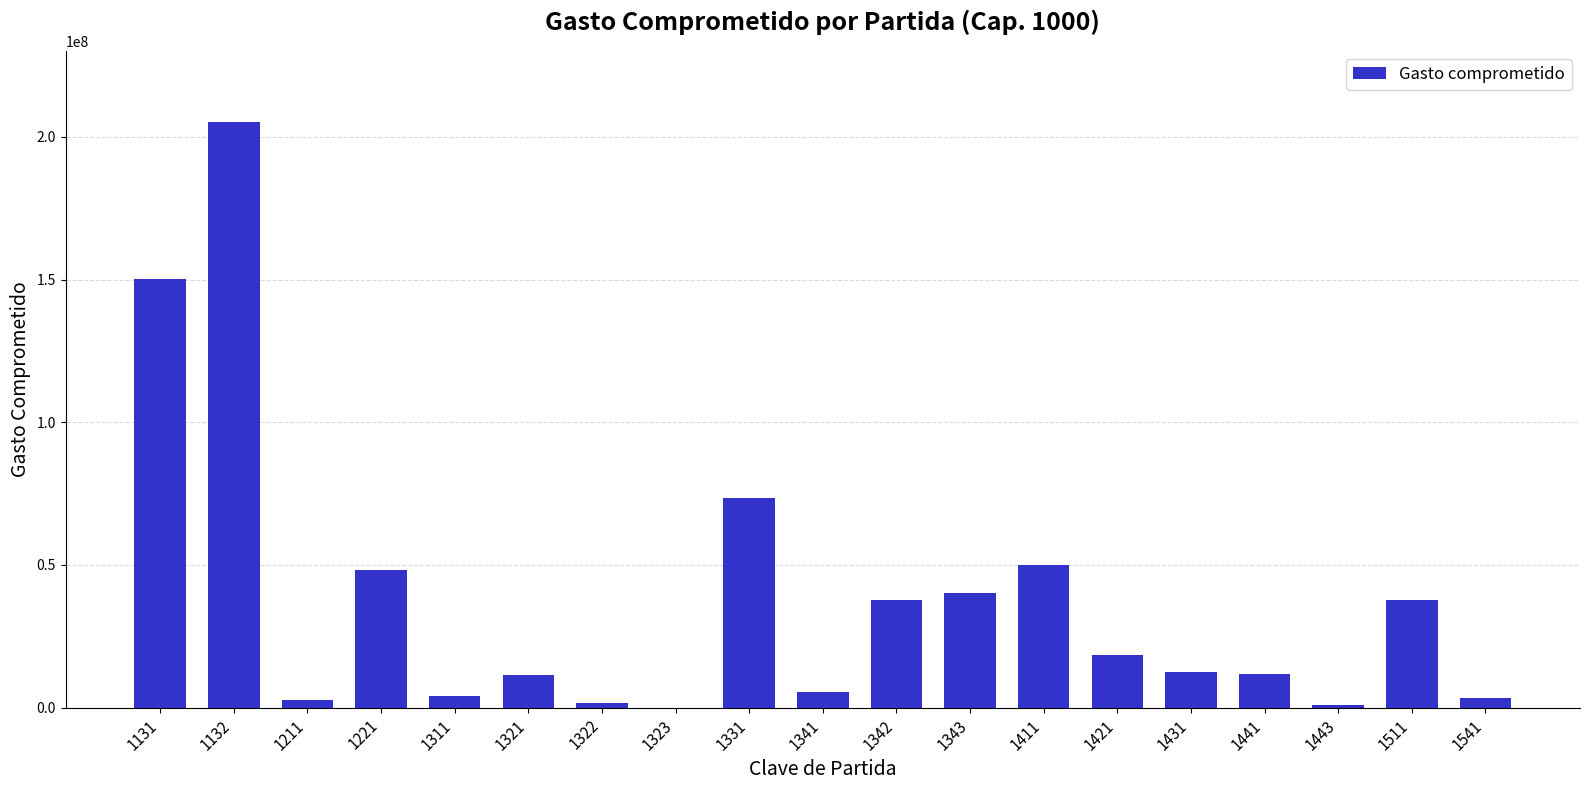

What is the sum of all values?

715173910.0